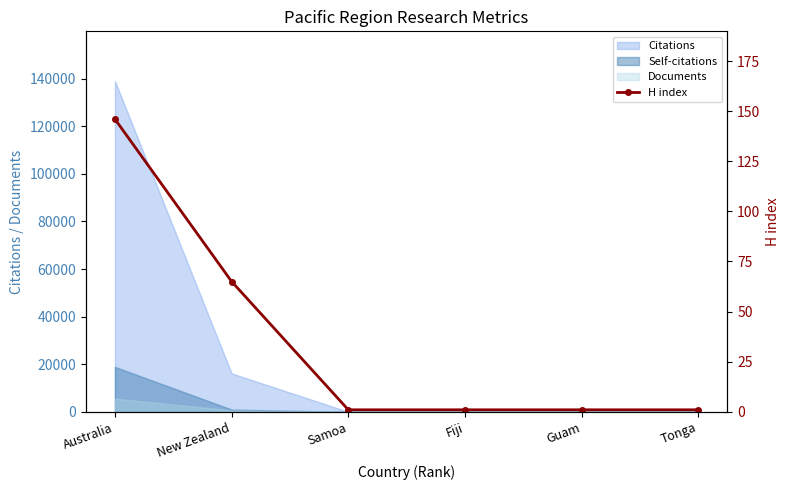

Reading left to right, transcribe all the data shown in this chart.

146	65	1	1	1	1